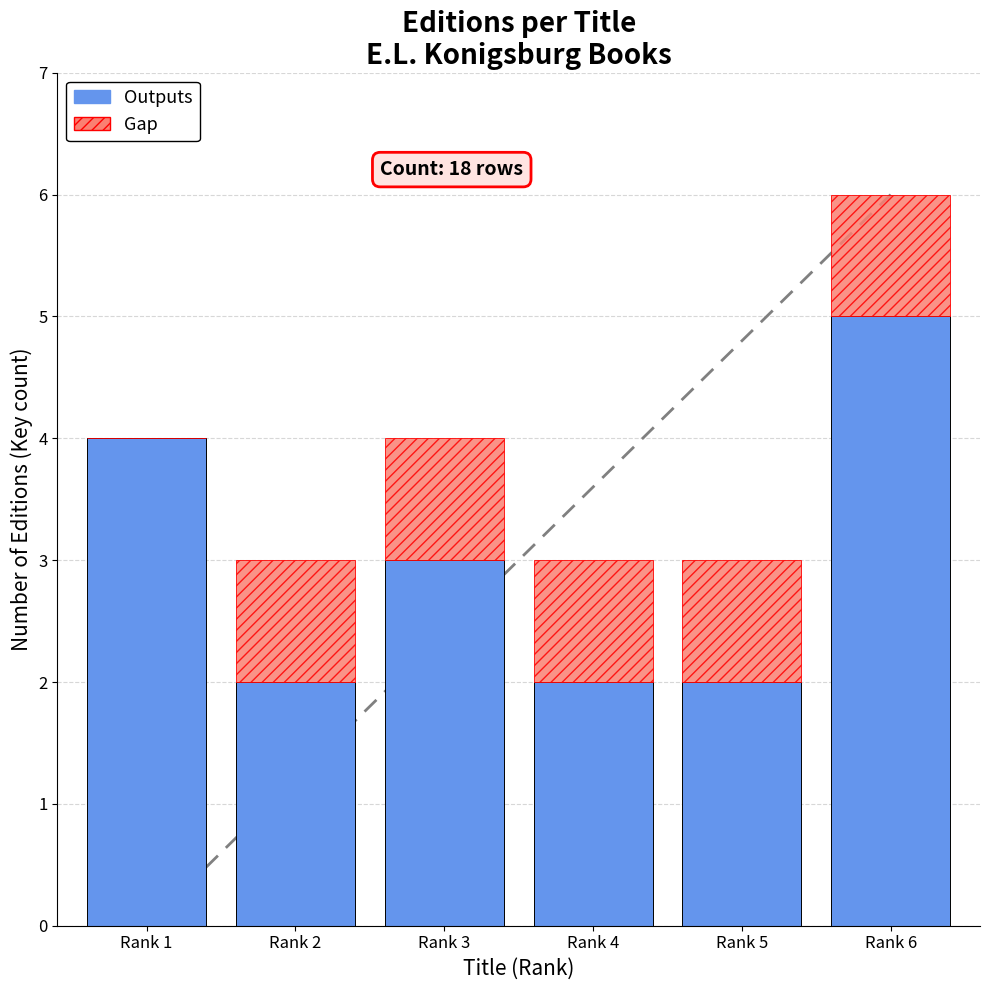

Read the Outputs value at Rank 6.

5